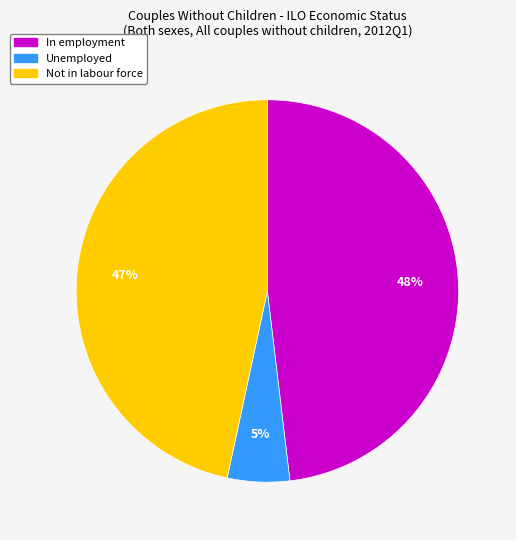

What is the largest slice in the pie chart?

In employment